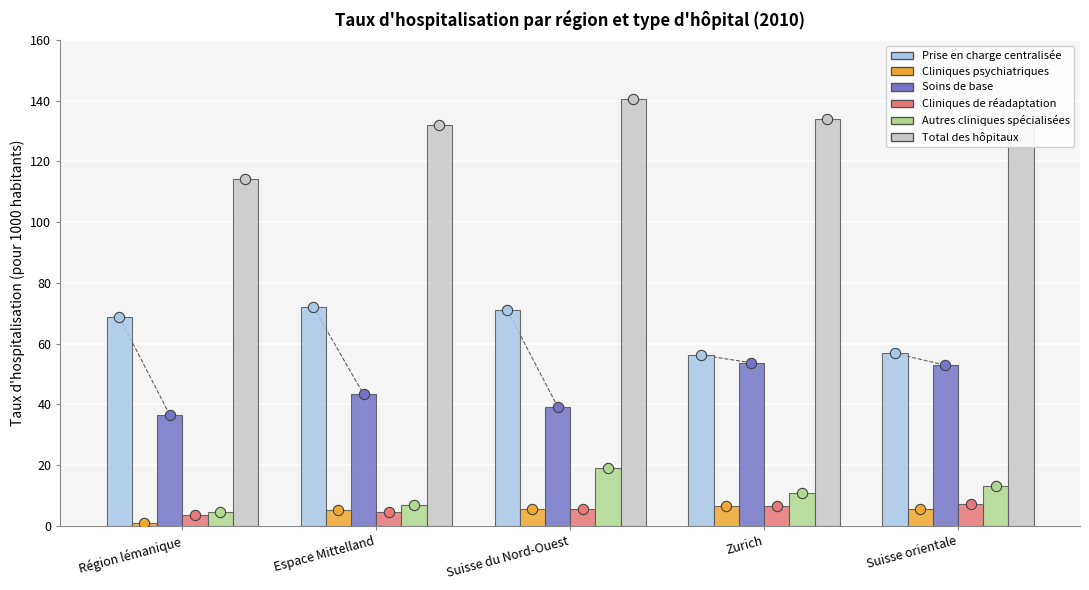

Which series reaches the minimum Y coordinate?

Cliniques psychiatriques